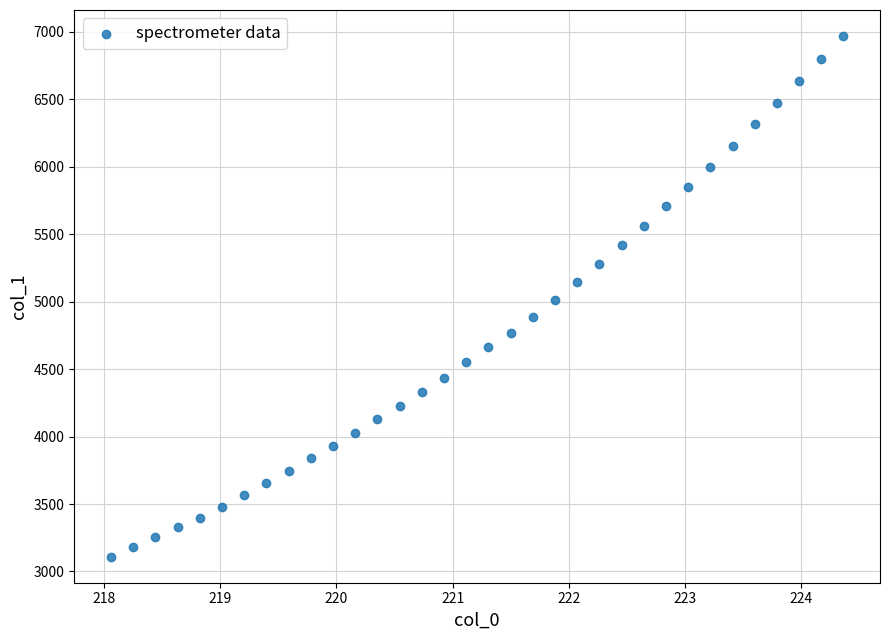

What is the range of X values (max minus min)?

6.3